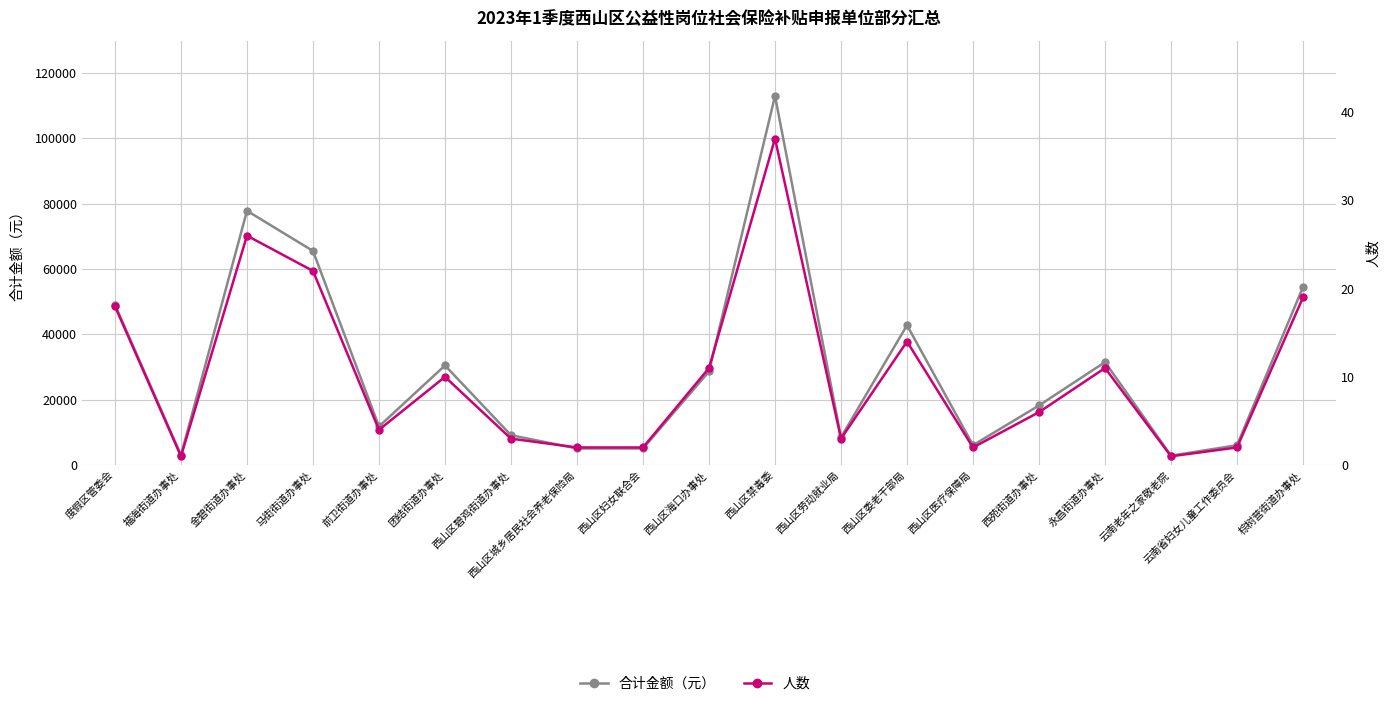

What is the difference between the maximum and minimum values in the 合计金额（元） series?

110077.0